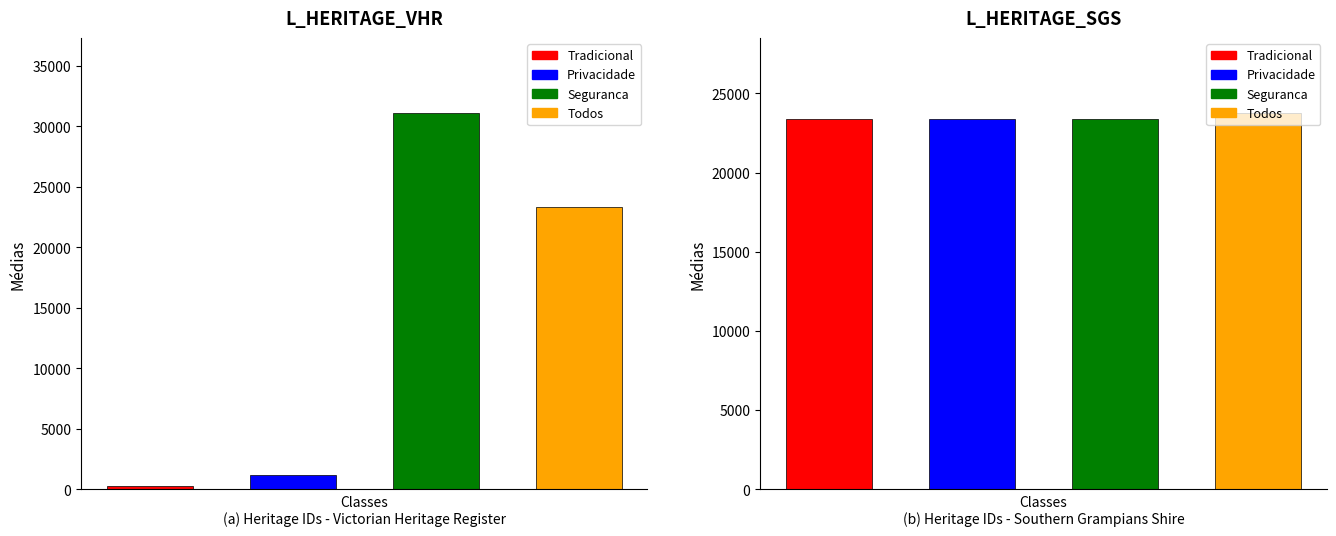

What is the difference between the second highest and minimum values in the Todos series?

23487